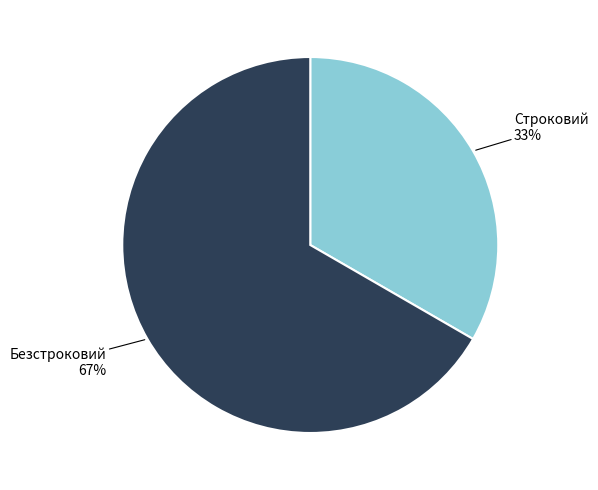

To the nearest percent, what is the average slice percentage?

50%